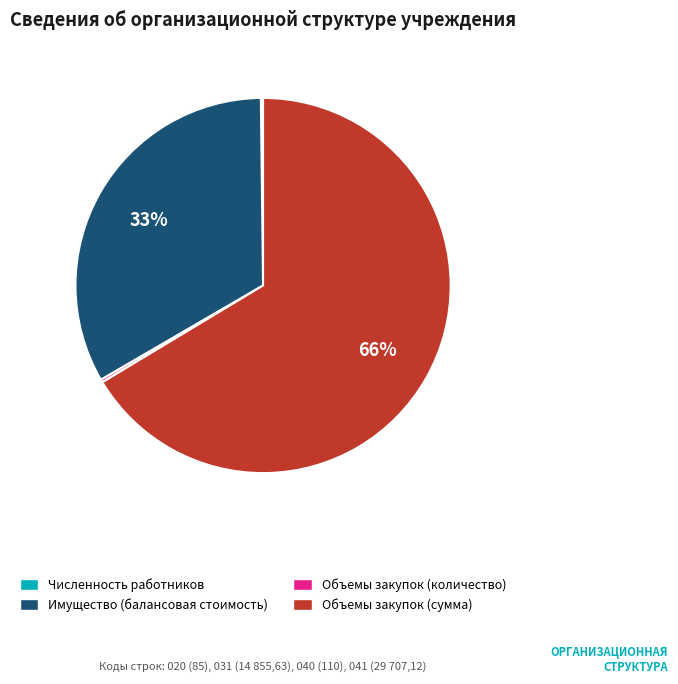

Is it true that Объемы закупок (сумма) is 66% of the pie?

True